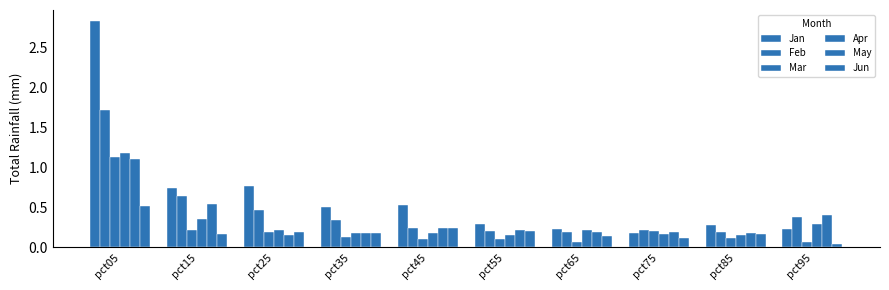

Is it true that Jun equals 0.3 at pct85?

False